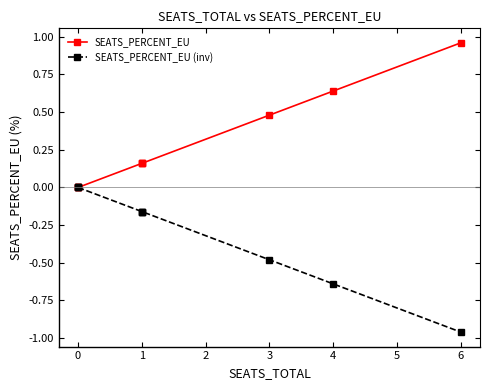

List the series in order of their overall mean, highest first.

SEATS_PERCENT_EU, SEATS_PERCENT_EU (inv)